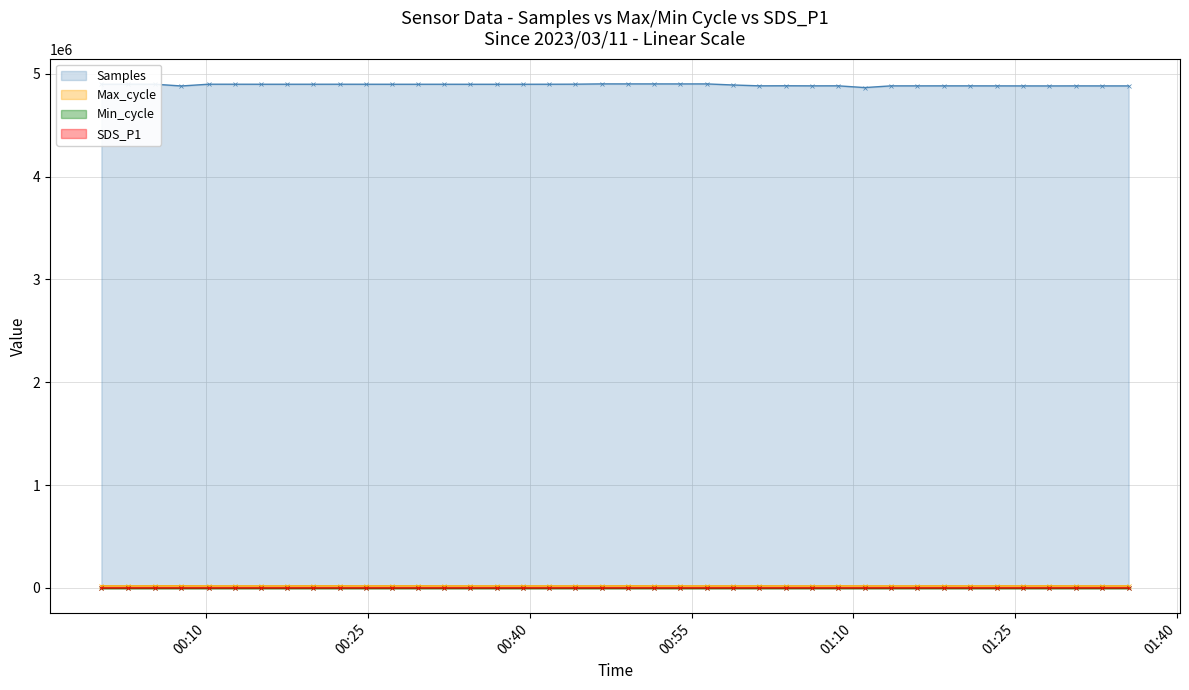

True or false: SDS_P1 and Samples cross at least once.

False